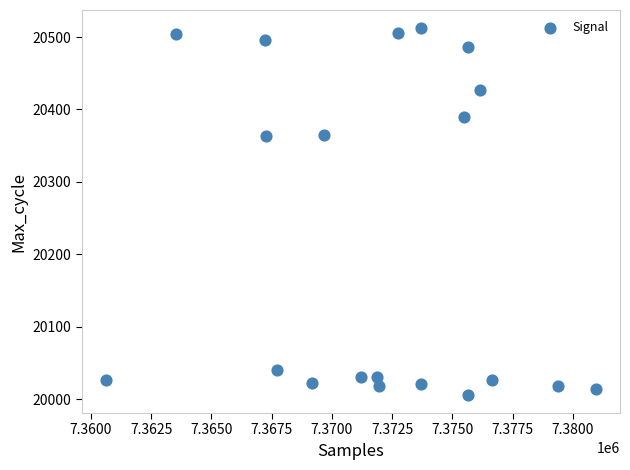

What is the range of Y values (max minus min)?

506